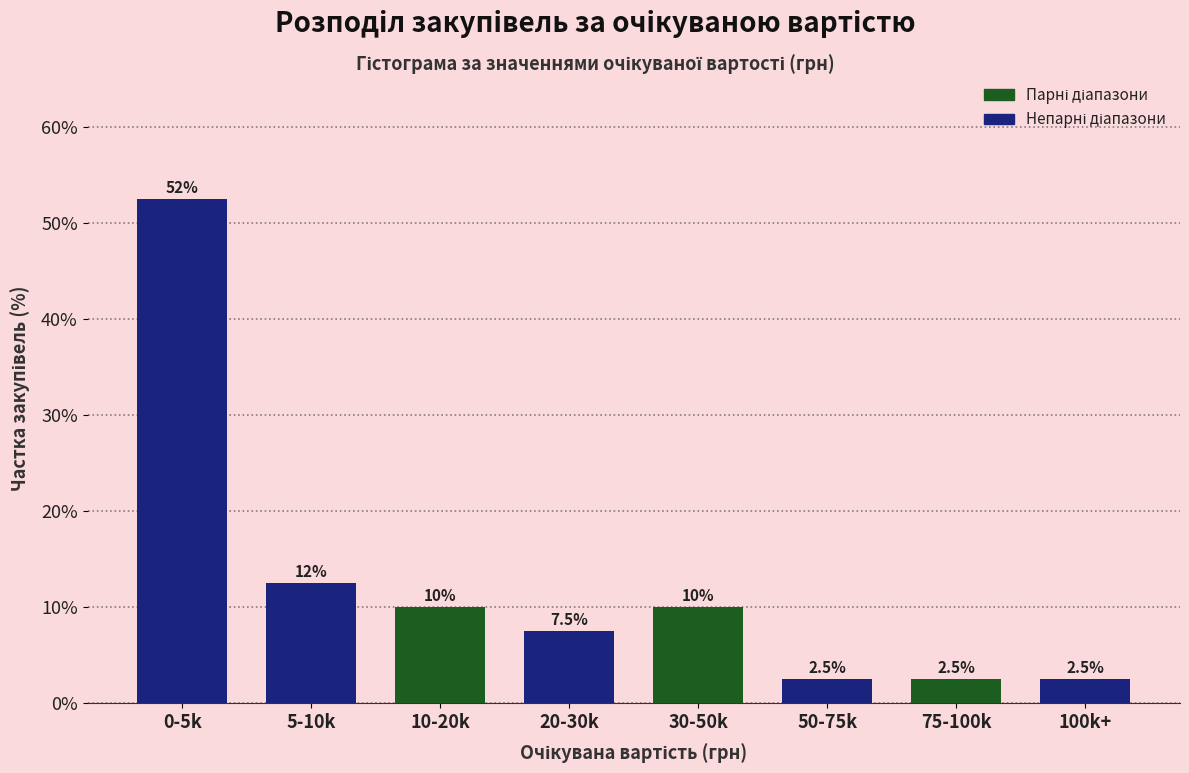

Reading left to right, list all the values displayed in this chart.

0-5k=52.5	5-10k=12.5	10-20k=10.0	20-30k=7.5	30-50k=10.0	50-75k=2.5	75-100k=2.5	100k+=2.5